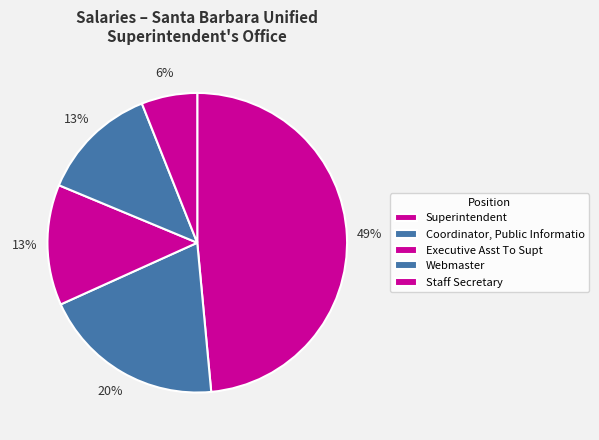

How many segments does this pie chart have?

5